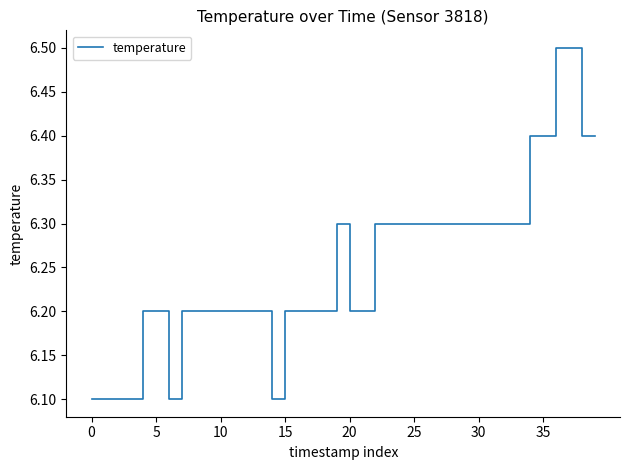

What is the difference between the maximum and minimum values?

0.4